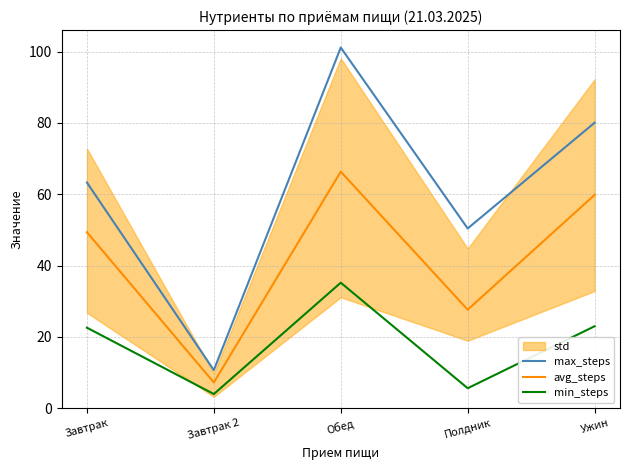

Rank the series at Ужин from lowest to highest value.

min_steps, avg_steps, max_steps